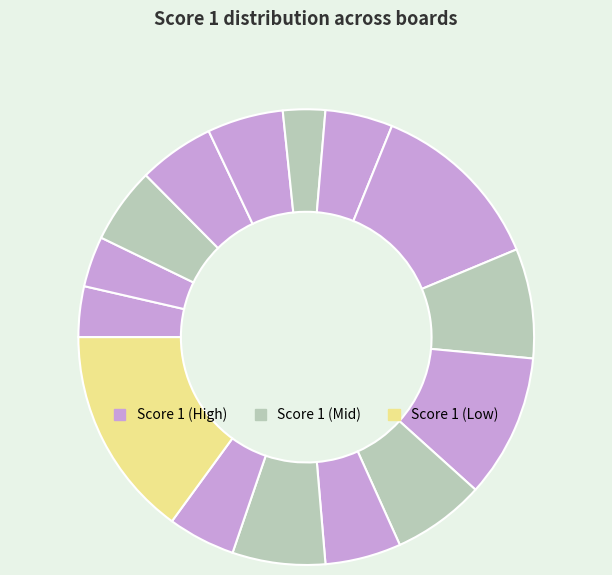

Which category has the smallest portion of the pie?

Board 6